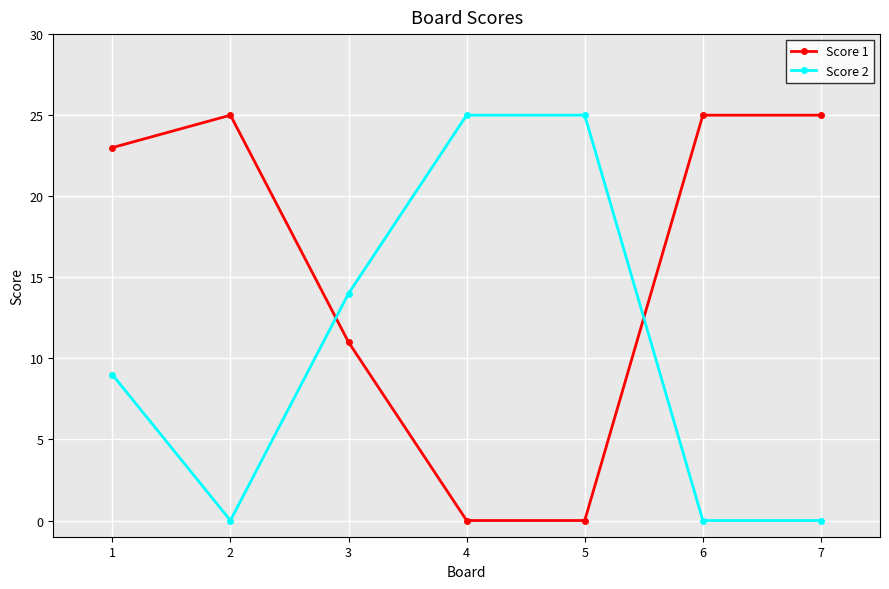

What is the maximum value for Score 1?

25